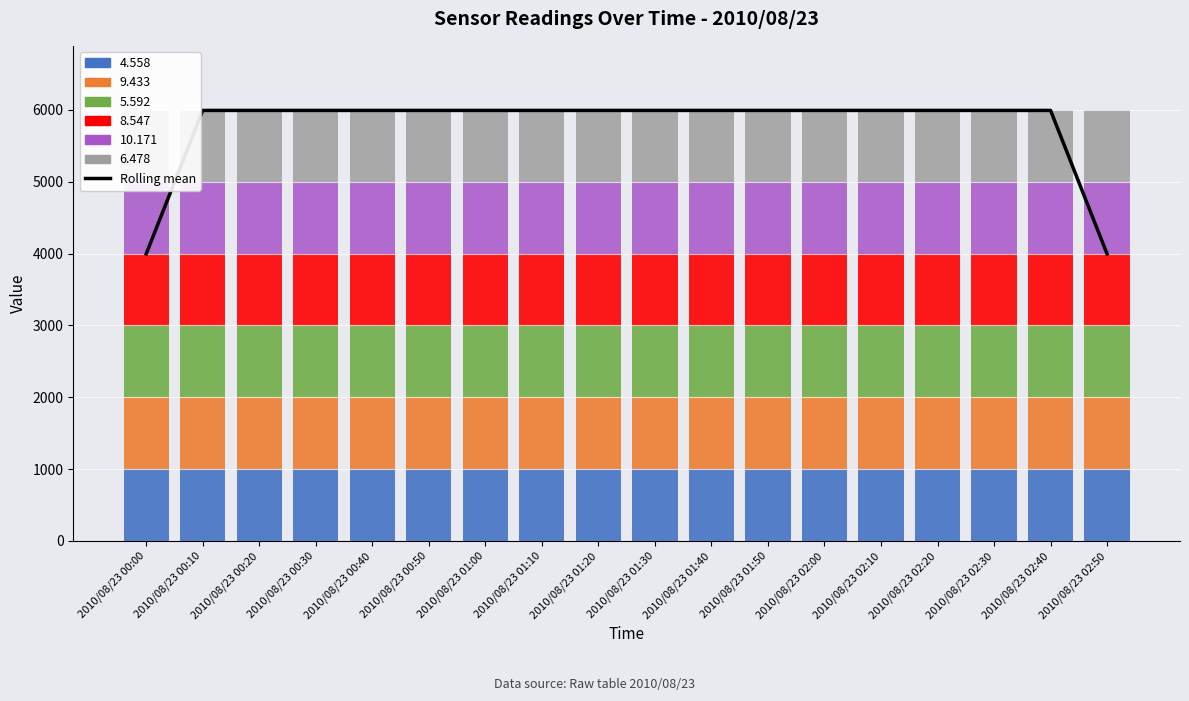

What is the difference between the maximum and second lowest values?

1998